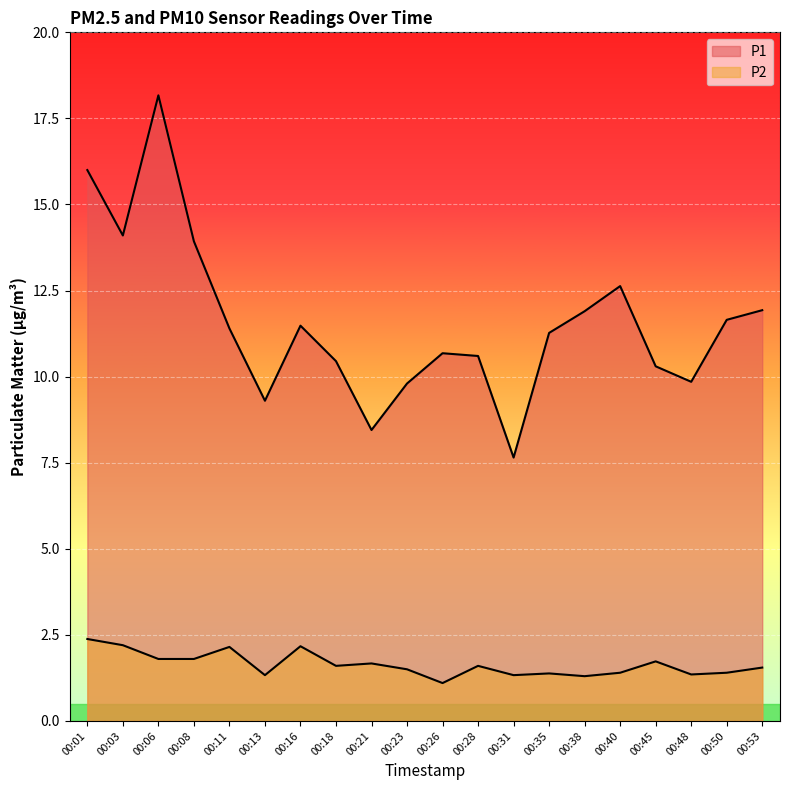

At which category is the sum across all series the highest?

00:06